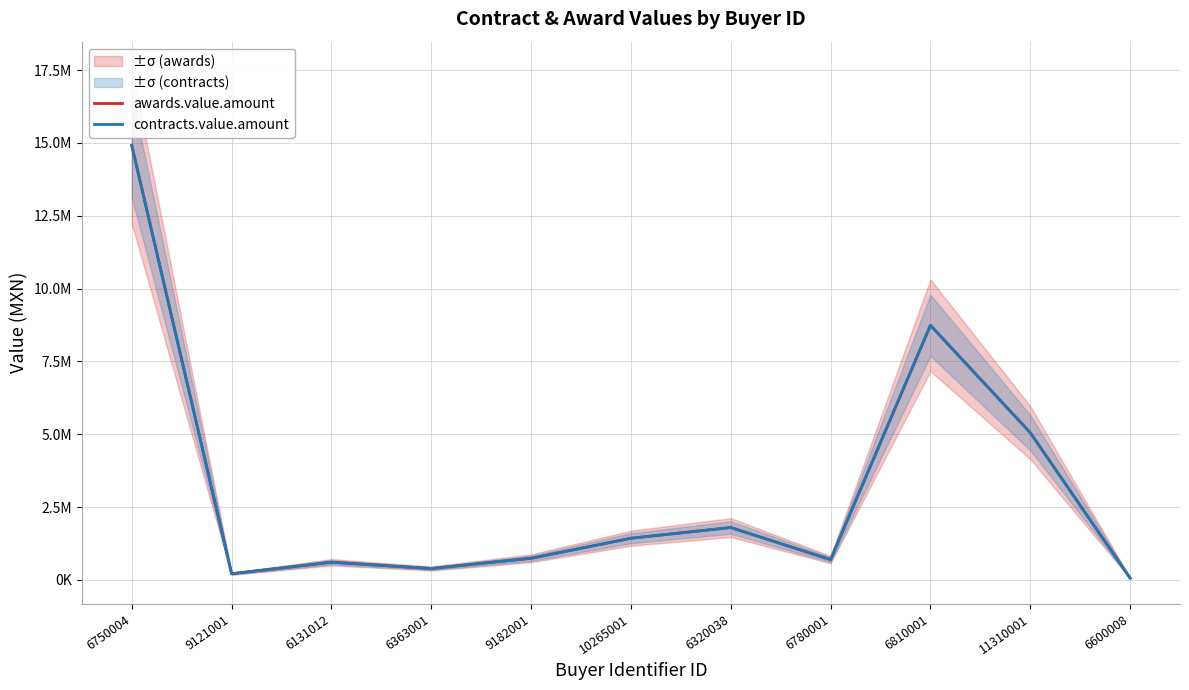

What is the sum of all awards.value.amount values?

34673144.8